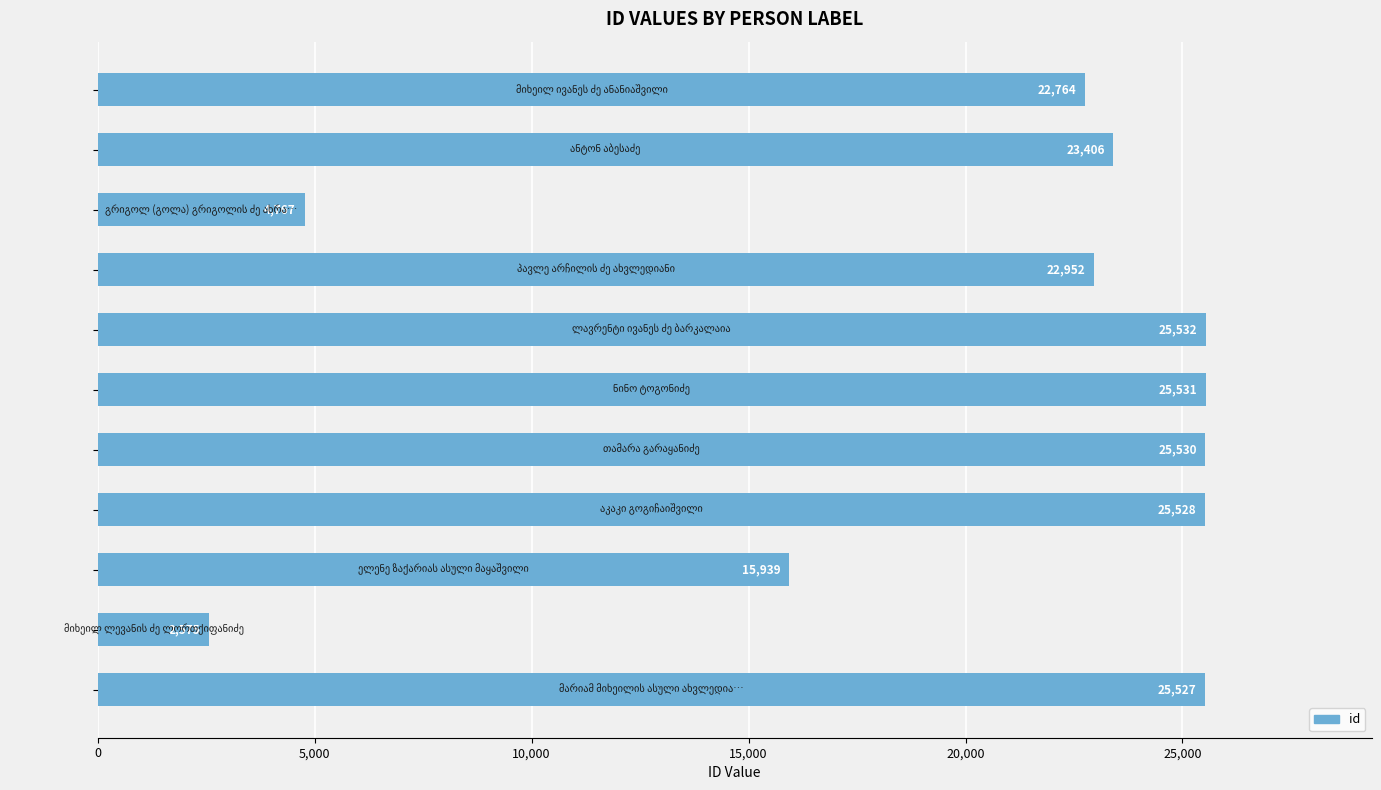

What is the greatest value displayed?

25532